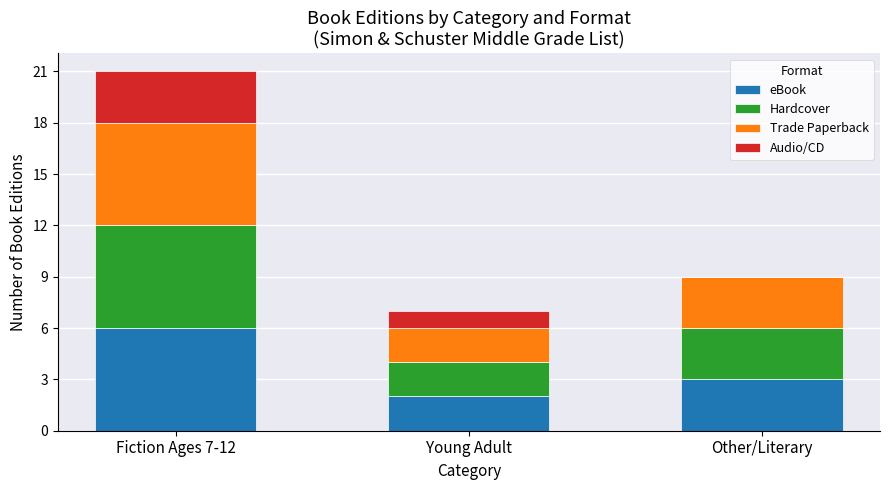

At which category is the sum across all series the highest?

Fiction Ages 7-12